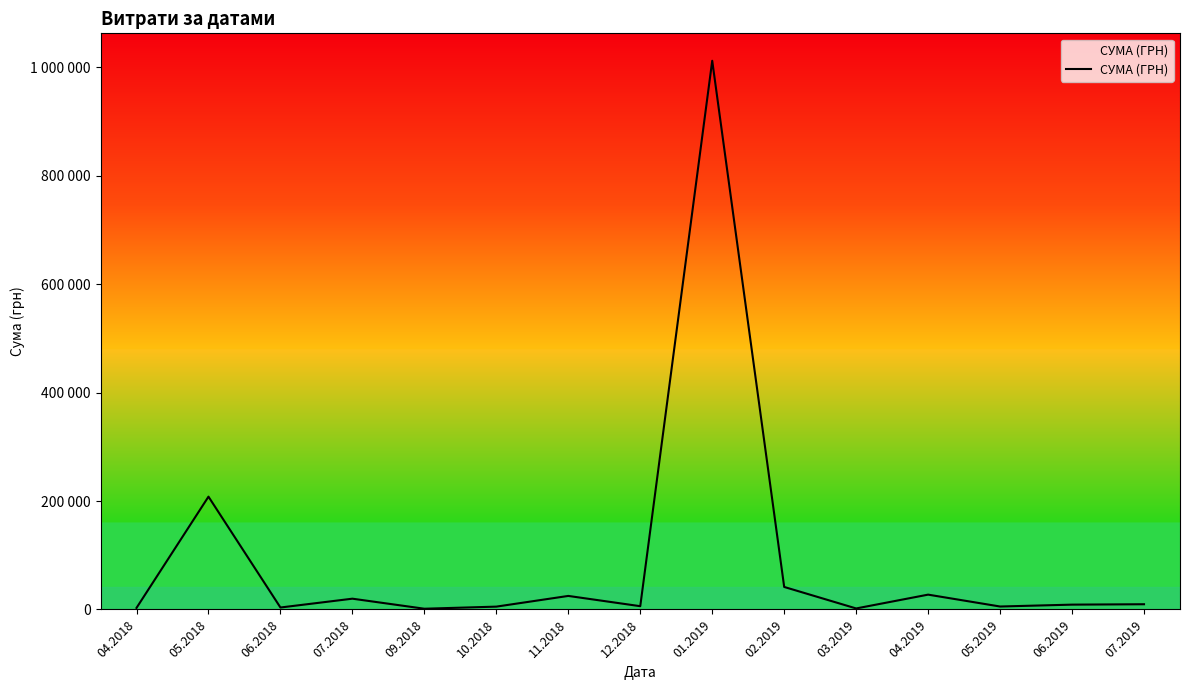

Reading left to right, transcribe all the data shown in this chart.

2882.0	208011.9	3574.2	19842.1	1320.0	5198.0	24931.8	6000.0	1011914.6	41478.3	1828.5	27309.1	5410.0	8868.0	9599.0